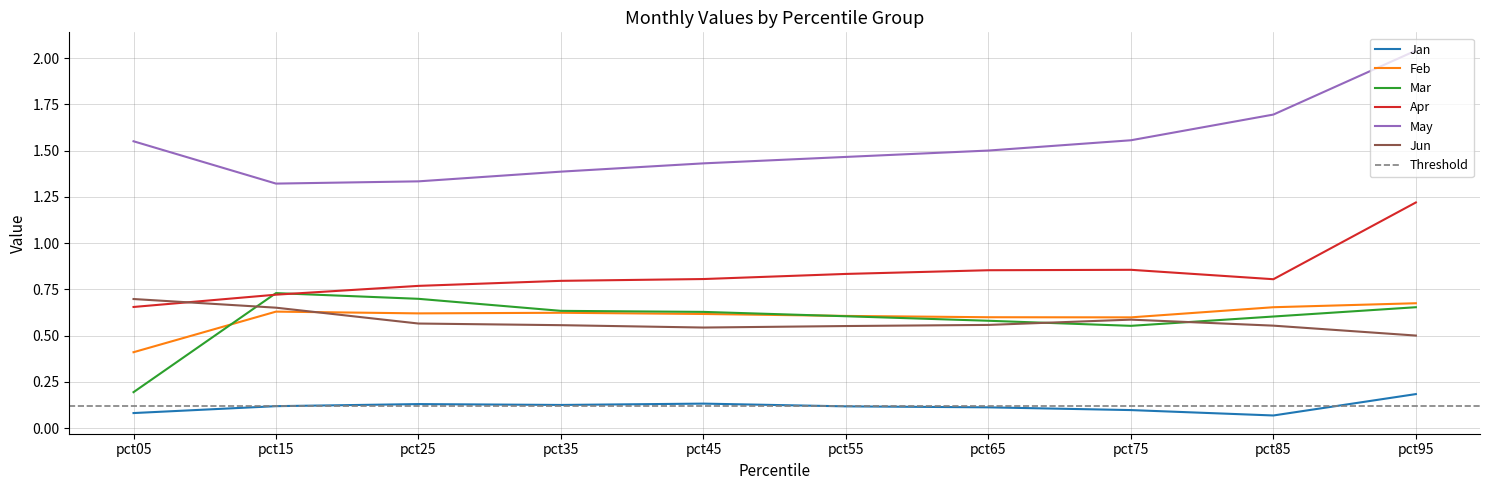

What is the value of the Apr point at the 9th from the left?

0.8